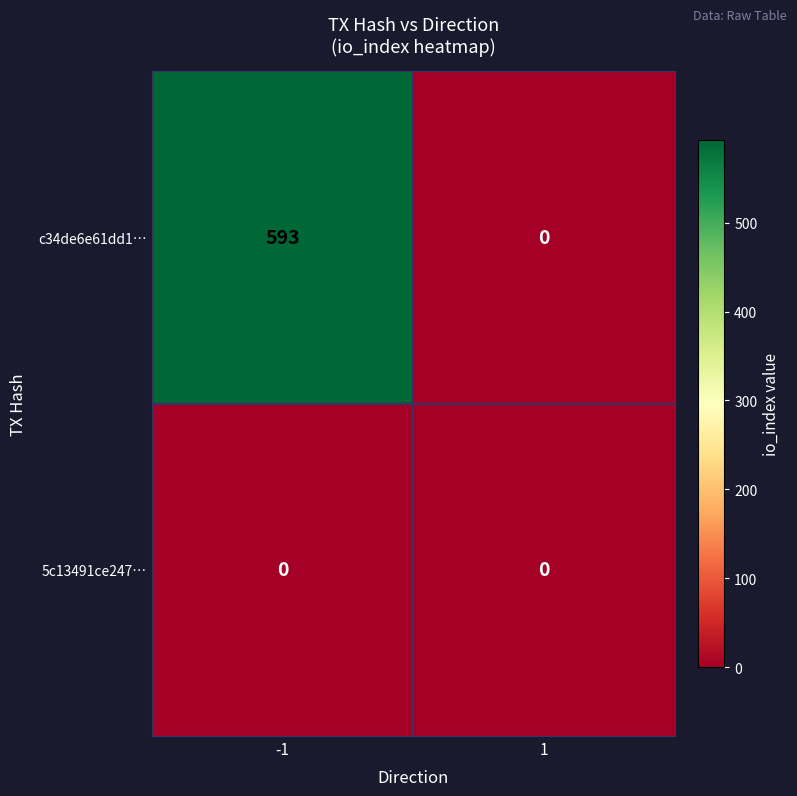

What is the greatest value displayed?

593